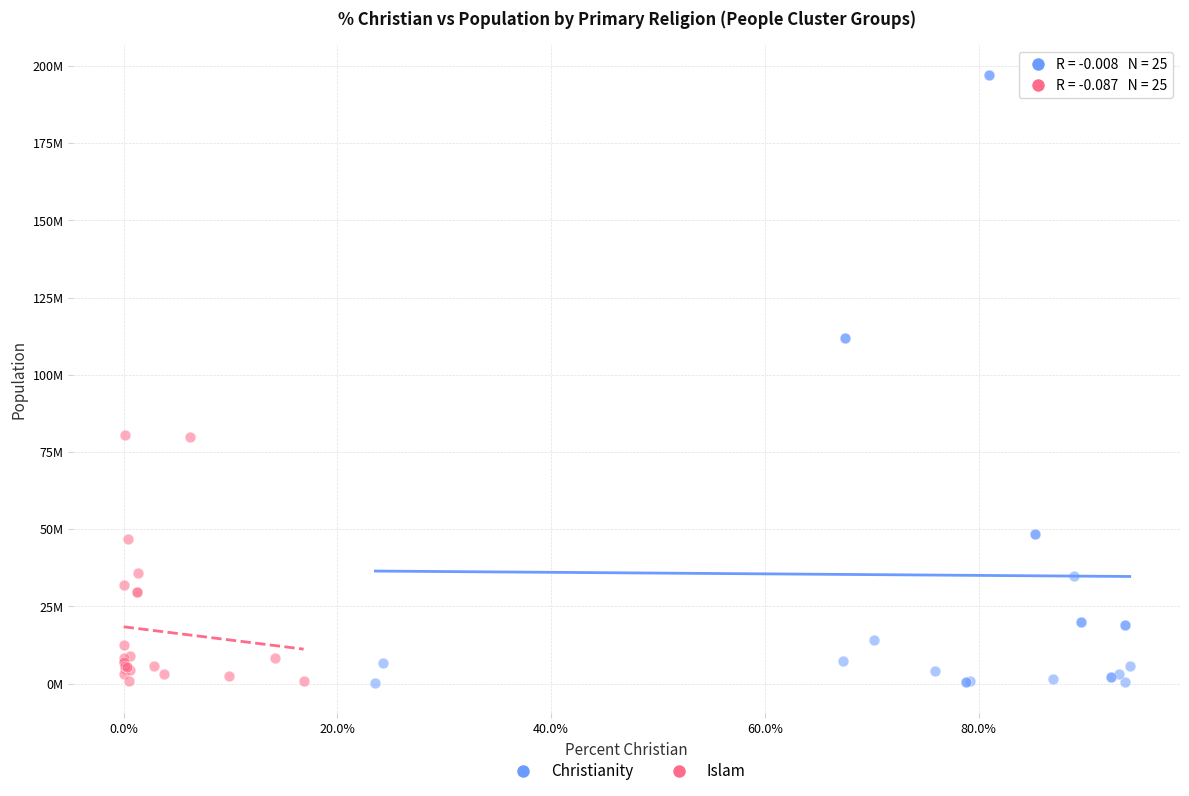

What are all the series names shown in the legend?

Christianity, Islam